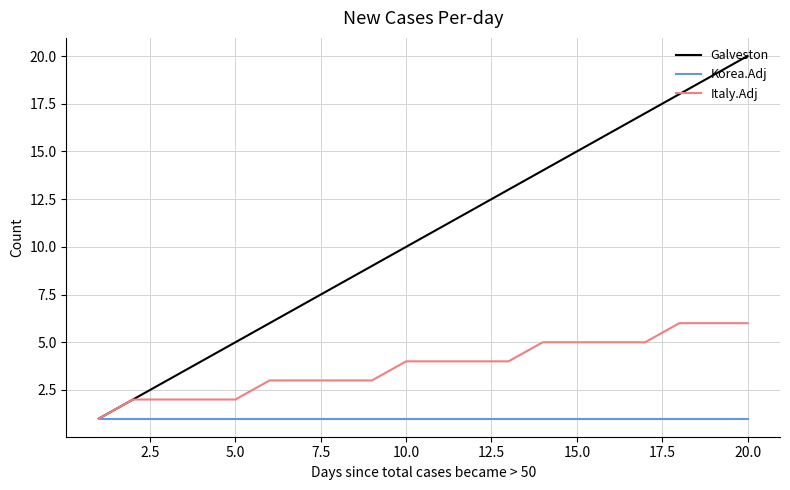

Rank the series by their average value, from highest to lowest.

Galveston, Italy.Adj, Korea.Adj